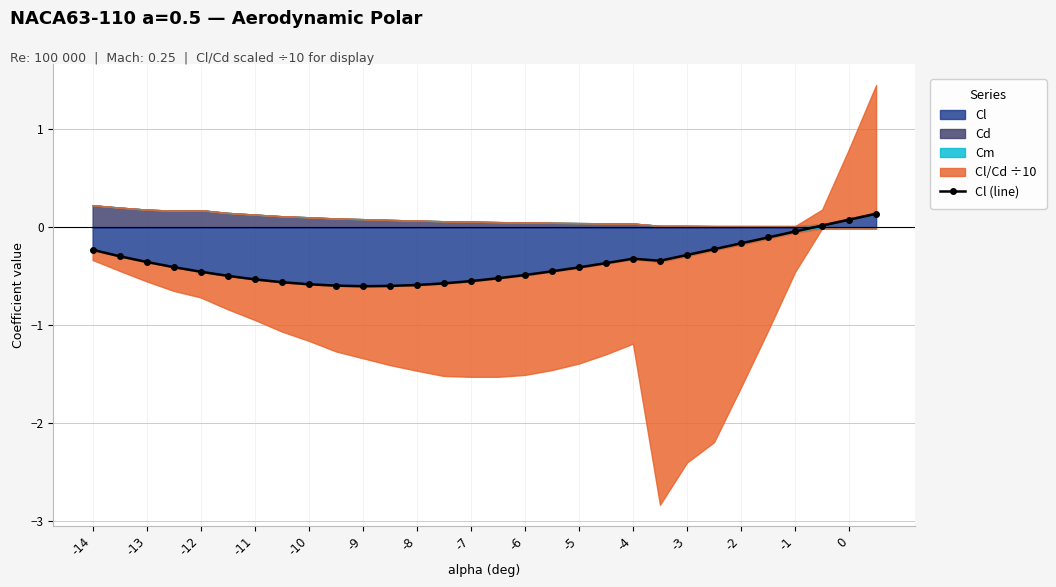

The Cl (line) series shows -0.8 at -8. True or false?

False